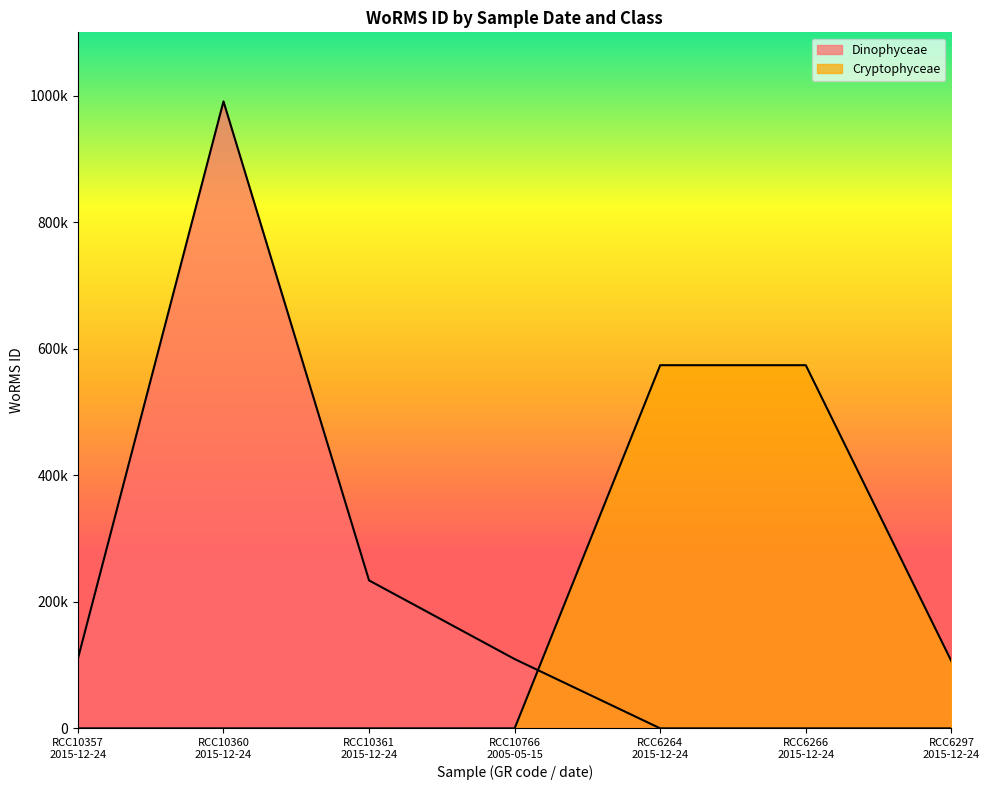

What value does the Cryptophyceae series have at RCC6297 2015-12-24?

106289